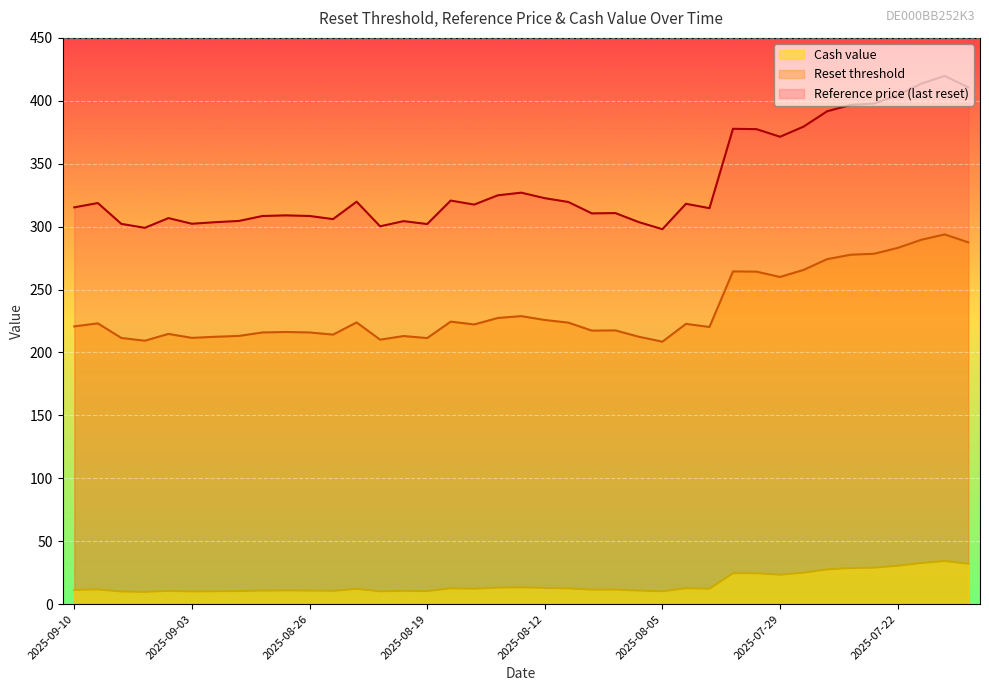

Which has a higher value, 2025-07-18 or 2025-08-11?

2025-07-18